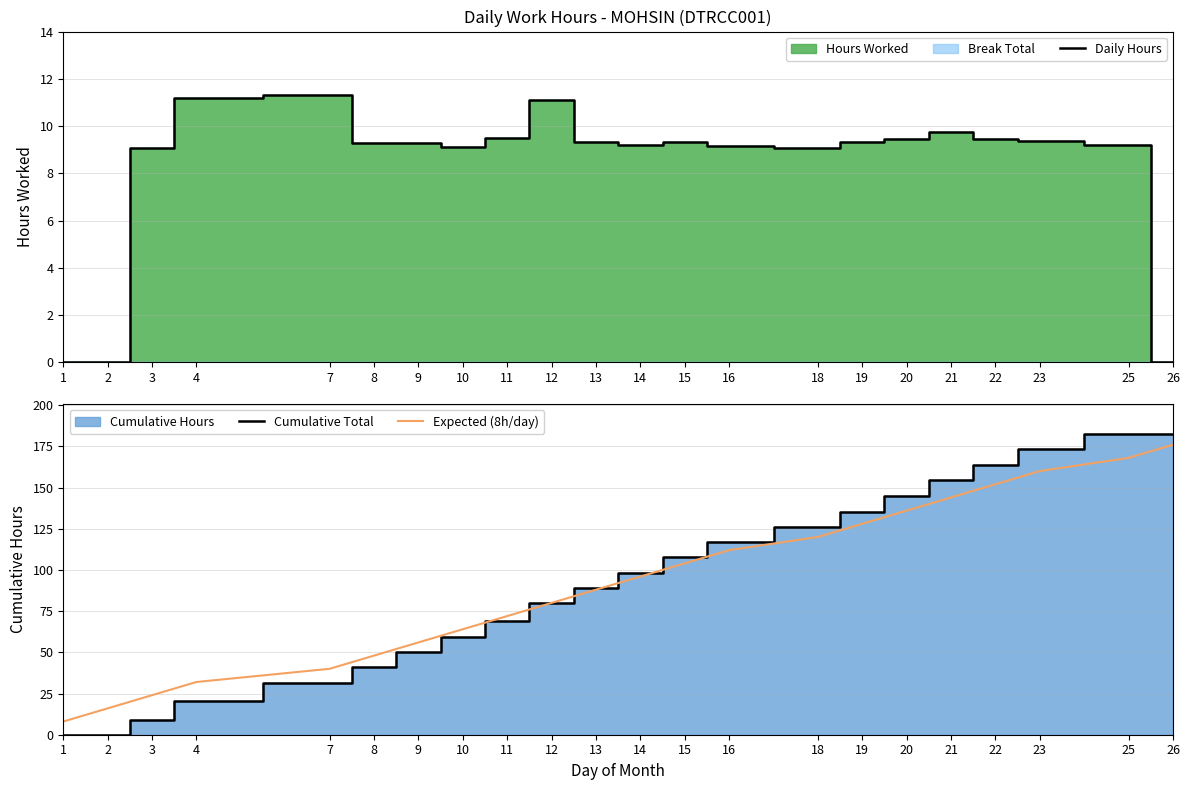

Which series has the largest range (max minus min)?

Cumulative Total